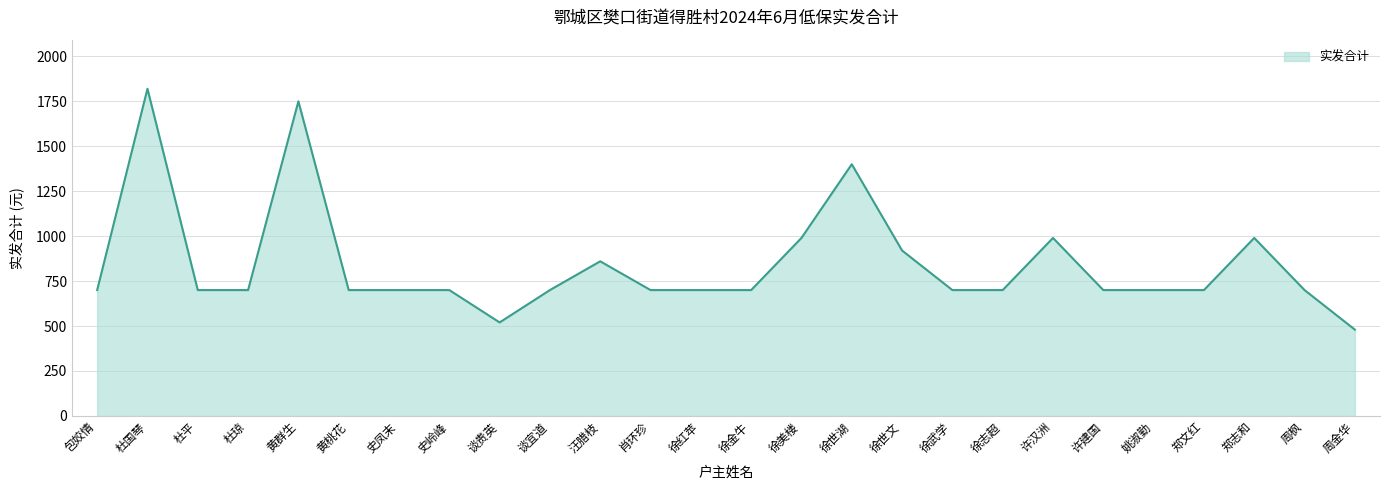

Which category has the highest value across all series?

杜国琴